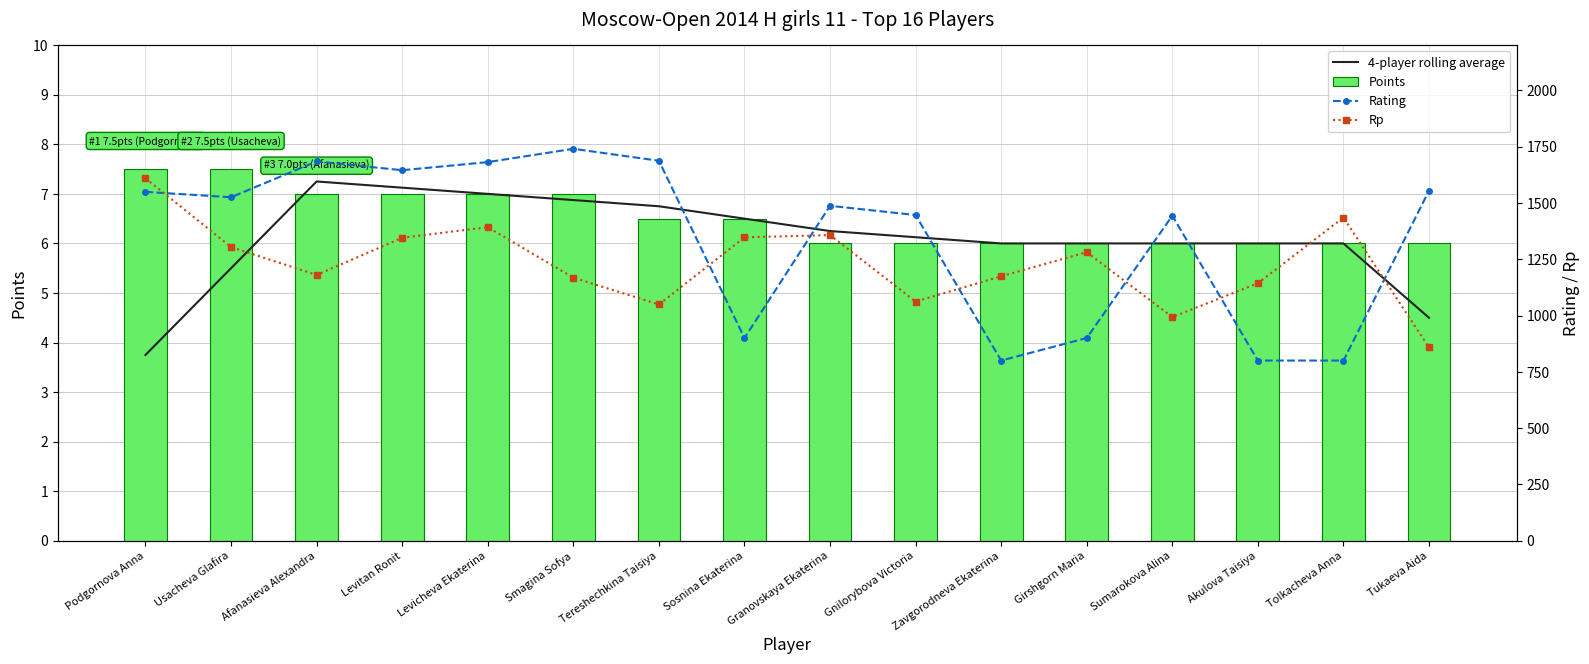

What is the label of the 10th bar from the left?

Gnilorybova Victoria